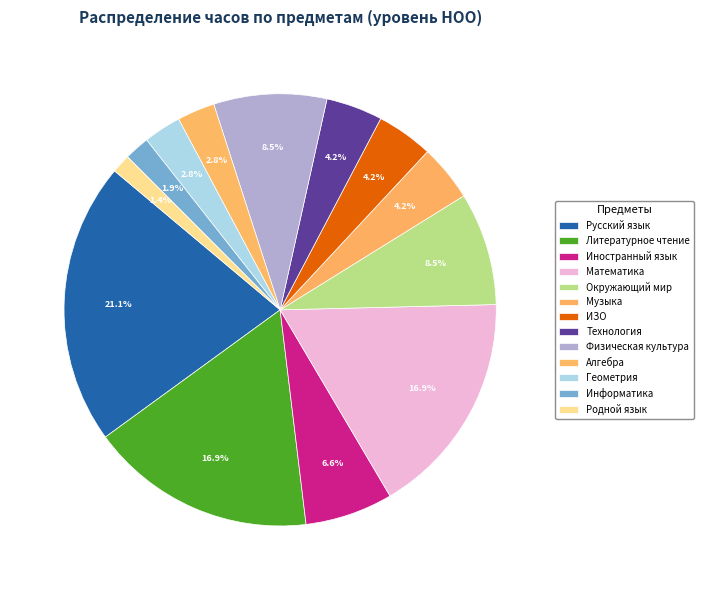

How many segments does this pie chart have?

13